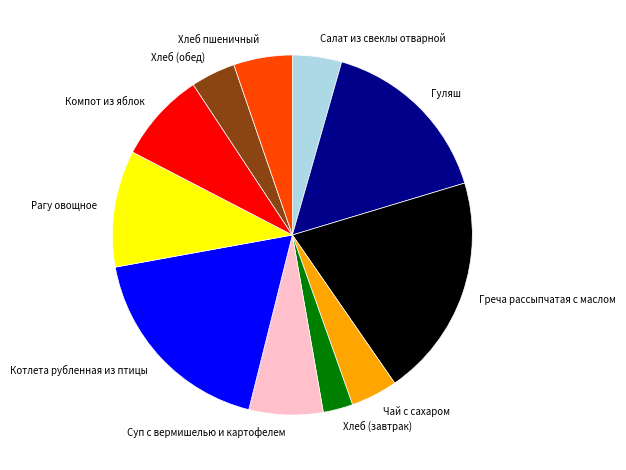

Which category has the smallest portion of the pie?

Хлеб (завтрак)